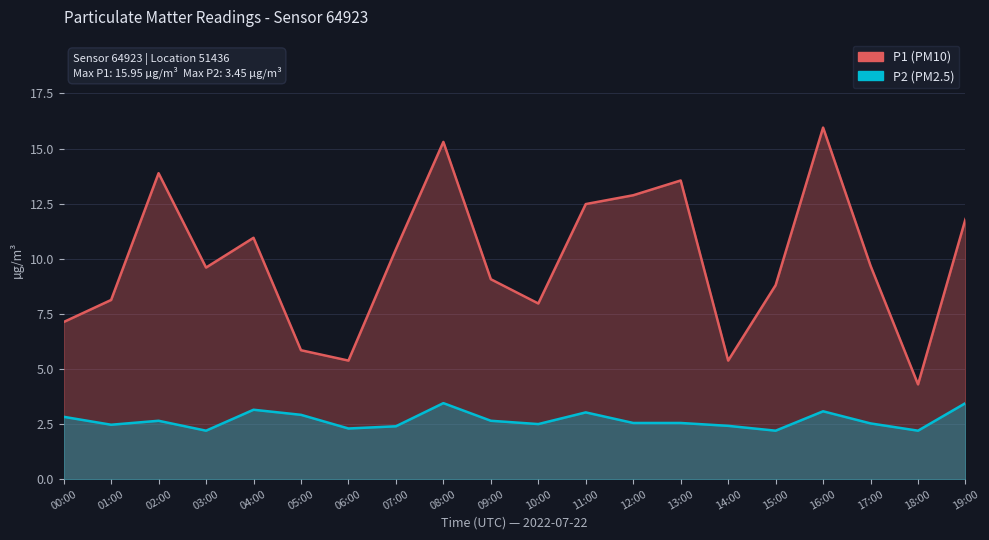

List the labels in order of value, largest first.

08:00, 19:00, 04:00, 16:00, 11:00, 05:00, 00:00, 02:00, 09:00, 12:00, 13:00, 17:00, 10:00, 01:00, 14:00, 07:00, 06:00, 03:00, 15:00, 18:00